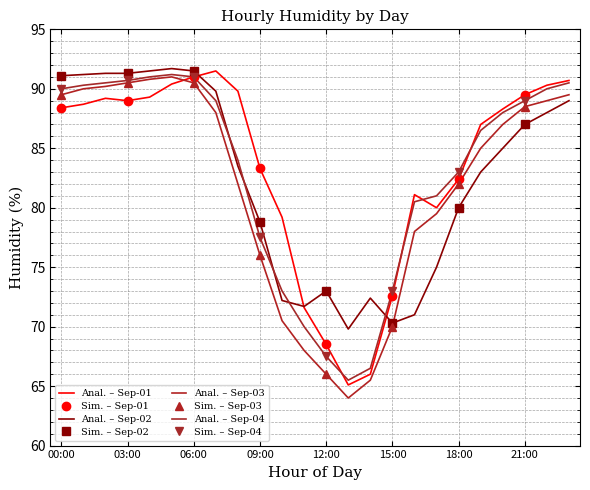

Rank the series by their average value, from highest to lowest.

Sep-01, Sep-04, Sep-02, Sep-03